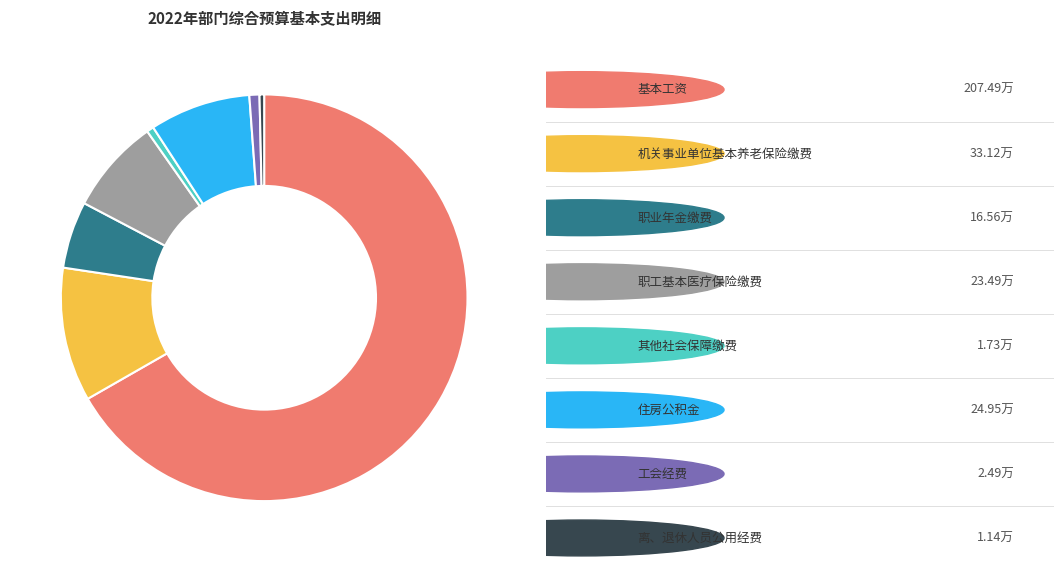

Does any single category account for the majority?

Yes